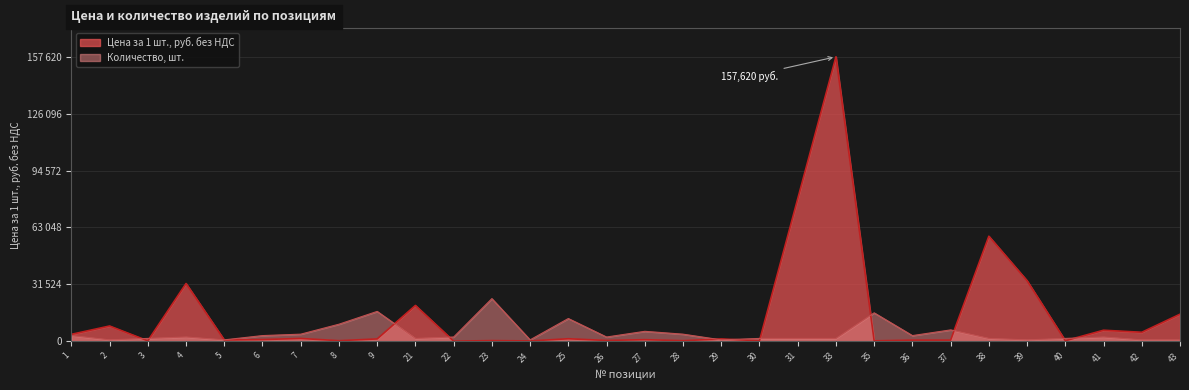

Which has a higher value, 36 or 25?

25